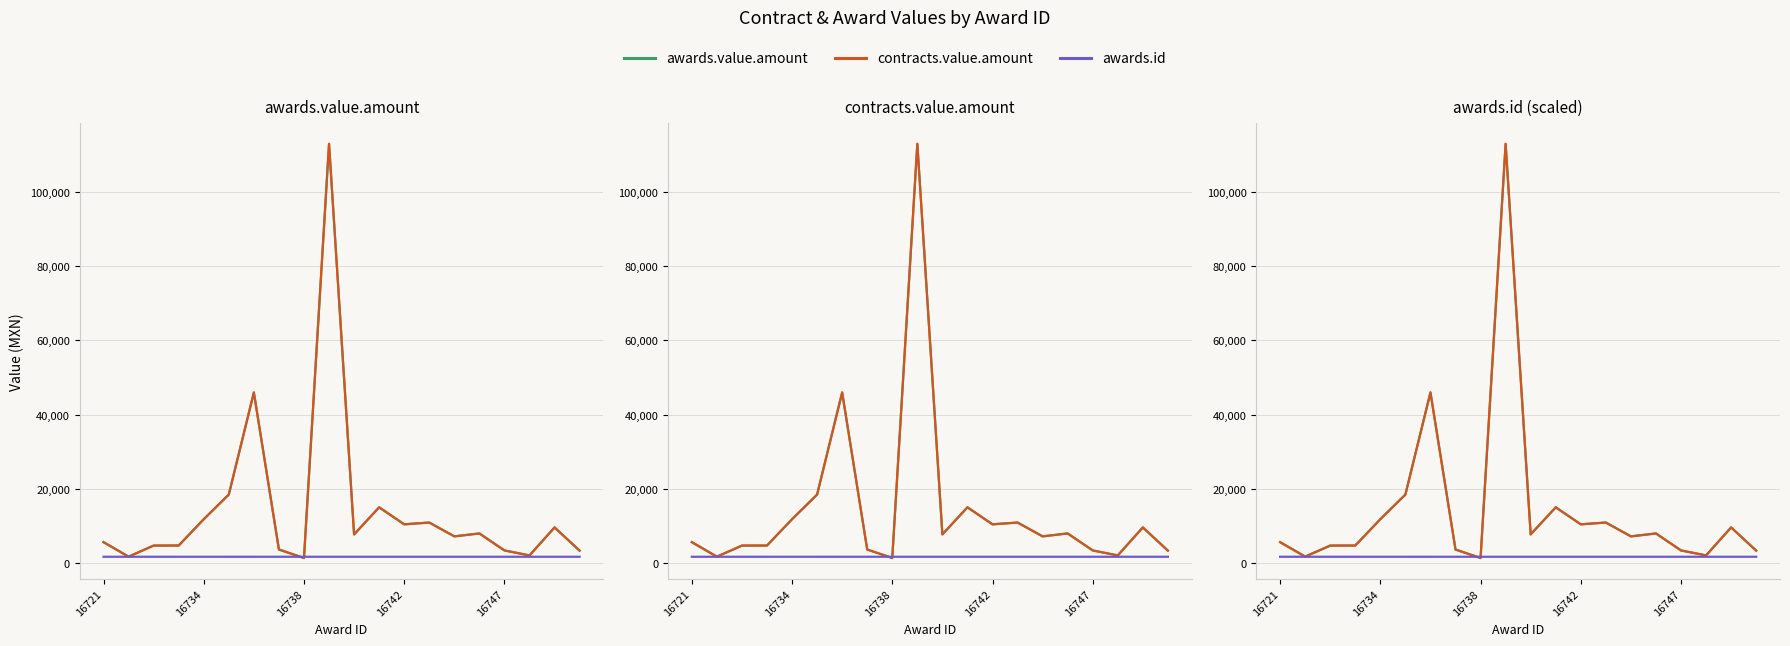

At how many categories does at least one series exceed 21983?

2